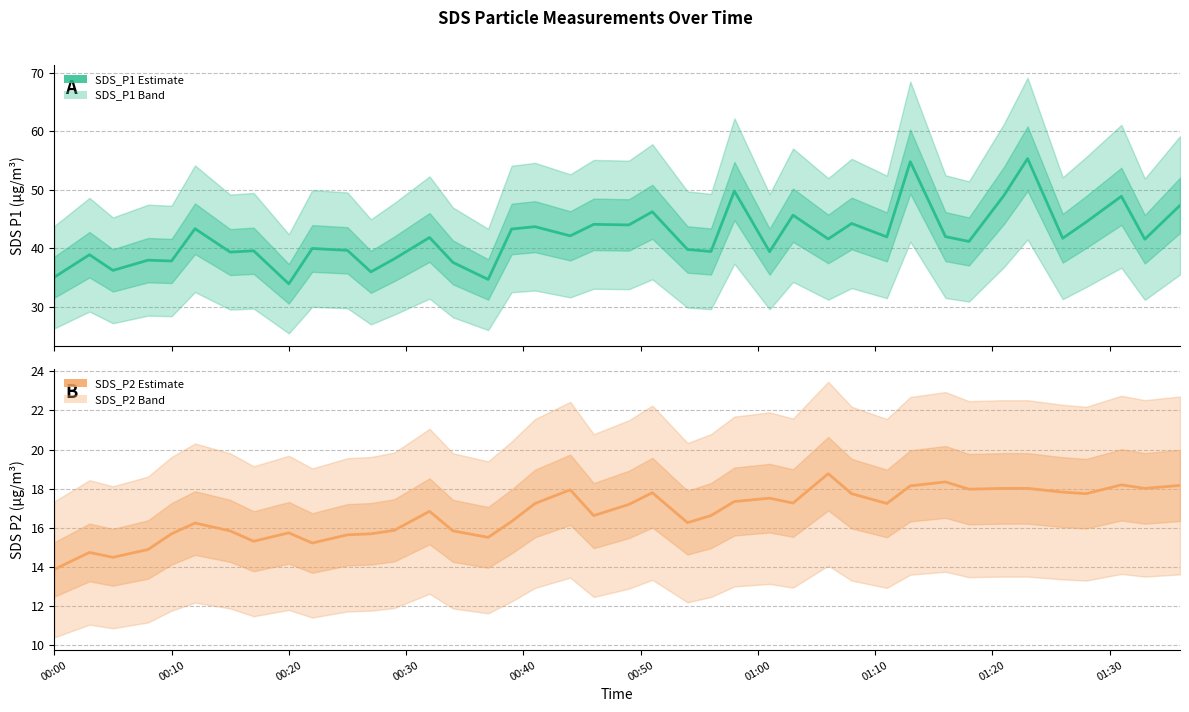

What is the highest value of the SDS_P2 series?

18.8